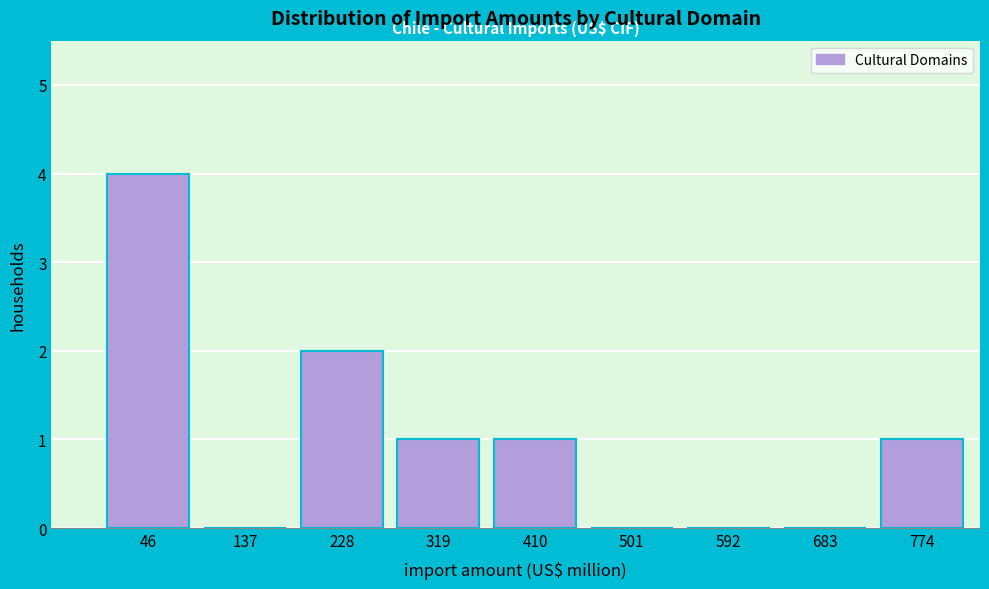

Over which range of the x-axis is the bar tallest?

0 to 90